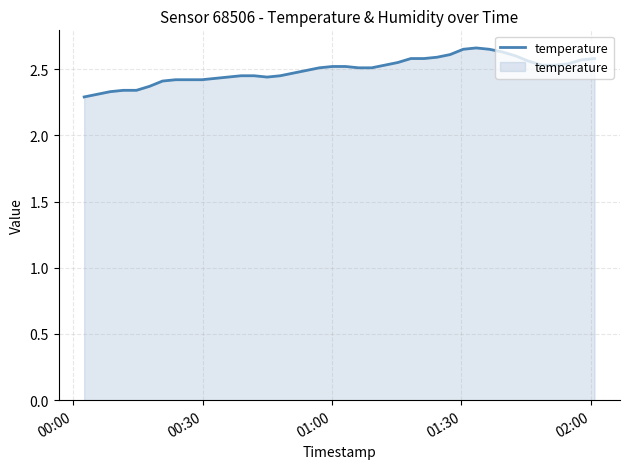

What is the difference between the maximum and minimum values?

0.4